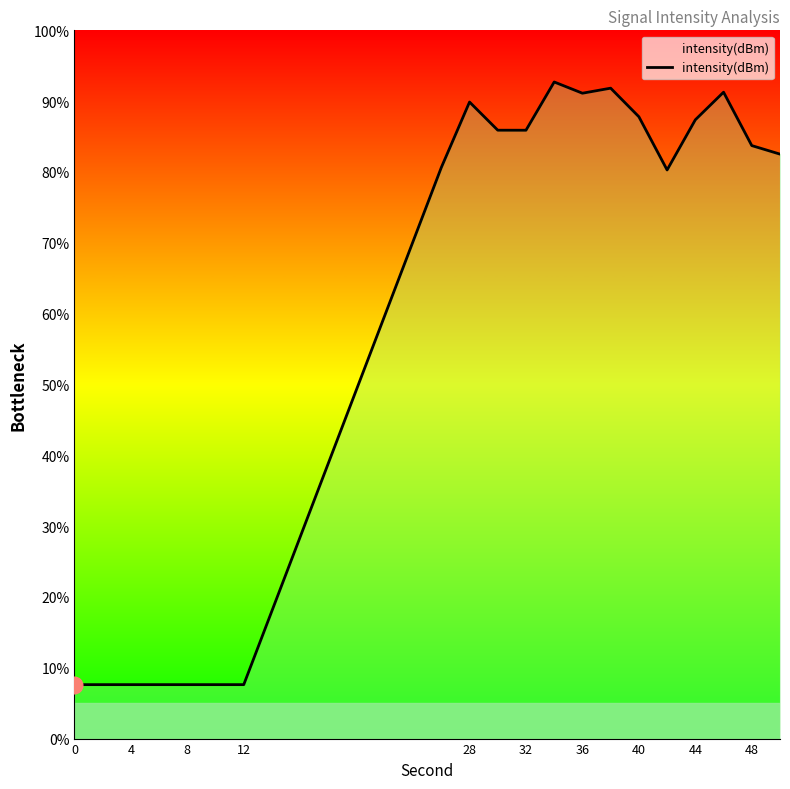

How many lines are shown in the chart?

1